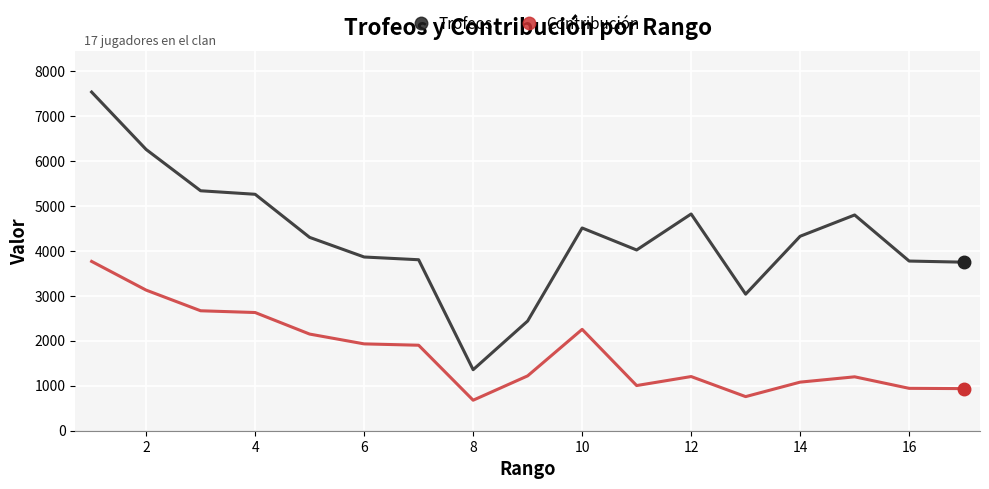

True or false: Contribución and Trofeos intersect in this chart.

False